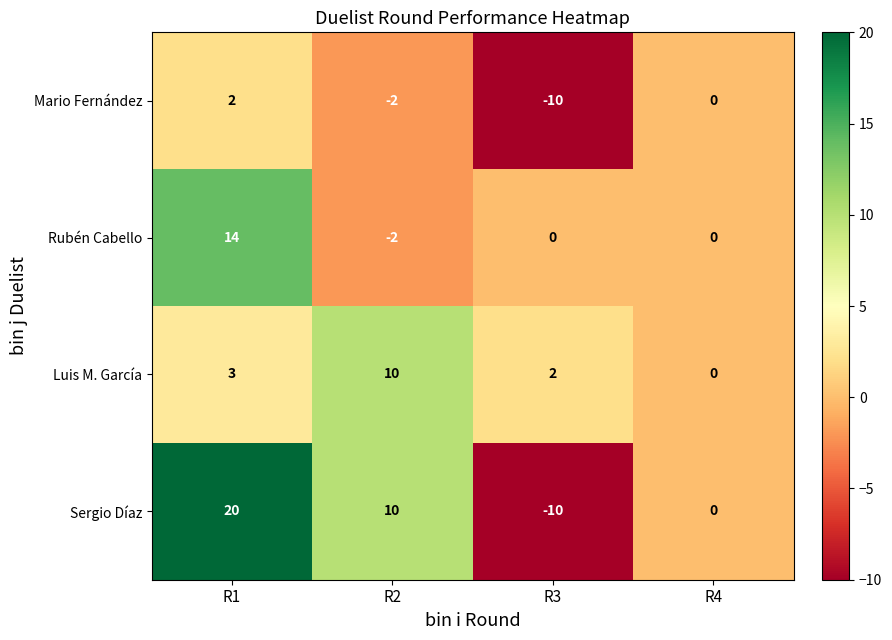

What is the spread (max minus min) of values at R1?

18